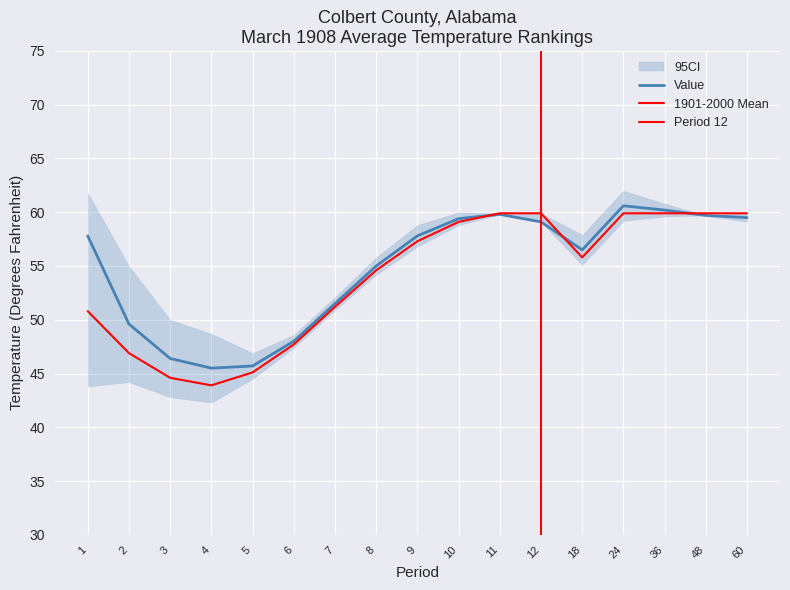

Between which two adjacent categories do 1901-2000 Mean and Value first intersect?

10 and 11